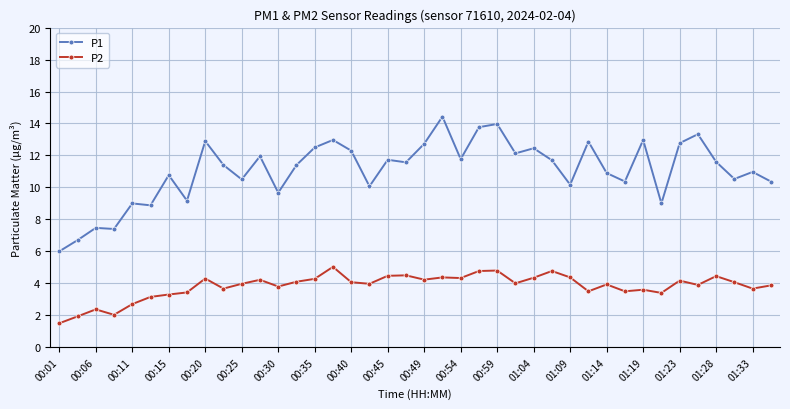

What are all the series names shown in the legend?

P1, P2